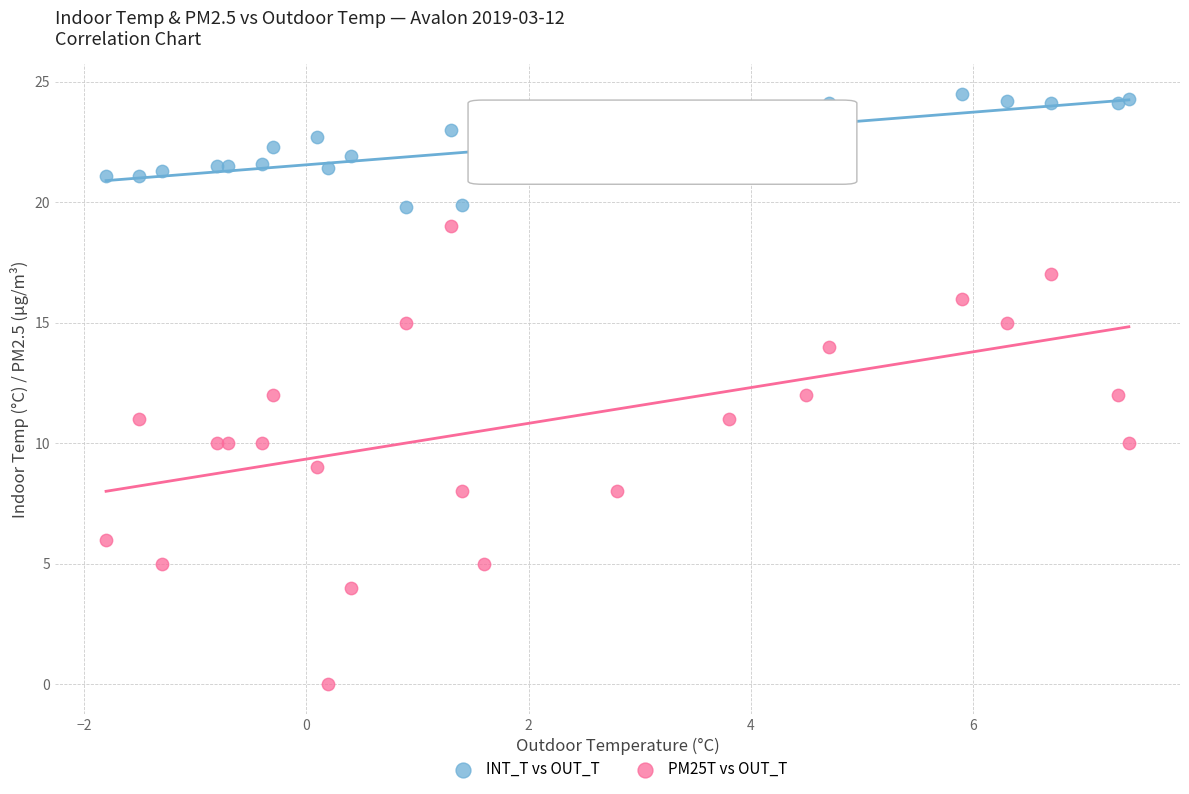

Which series reaches the maximum Y coordinate?

INT_T vs OUT_T